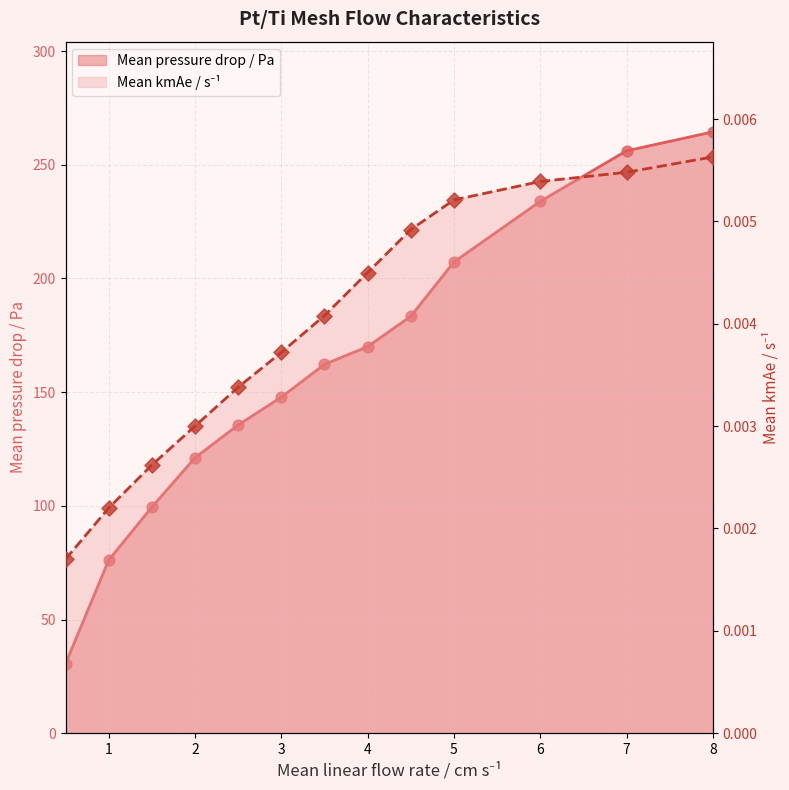

At how many categories does at least one series exceed 61?

12